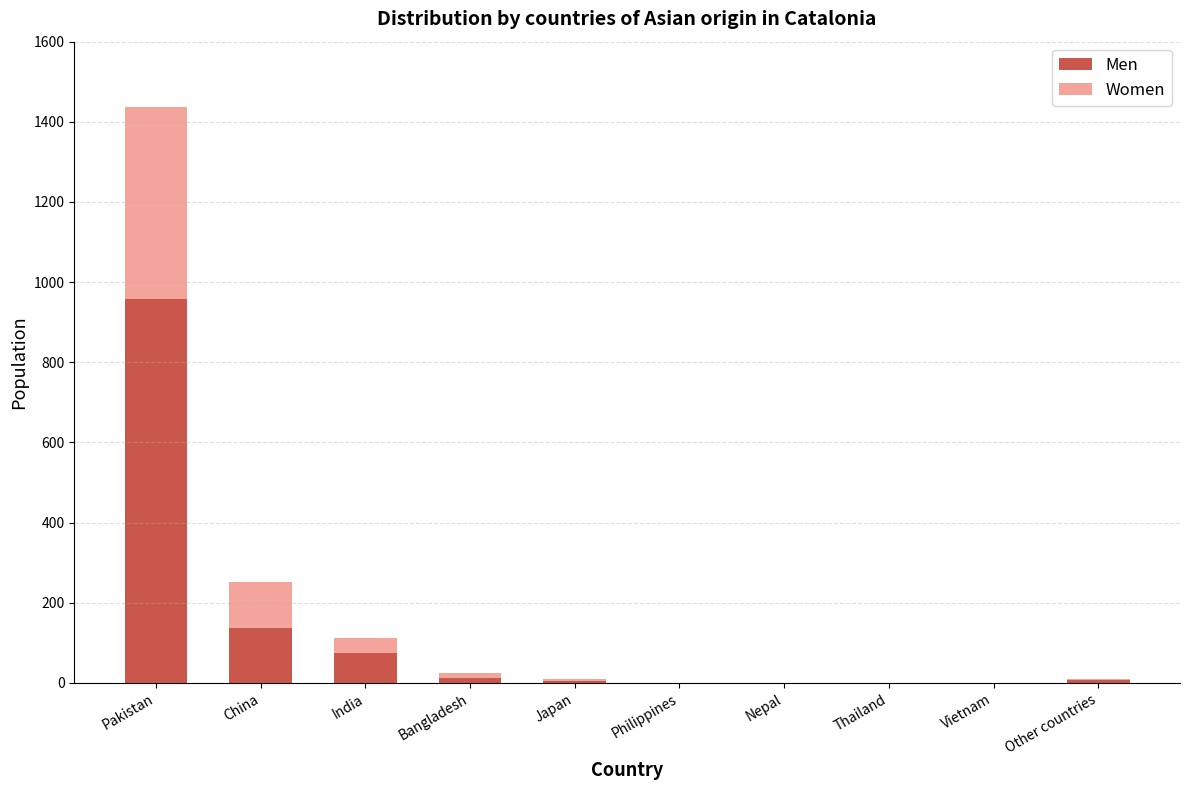

At which category is the sum across all series the highest?

Pakistan